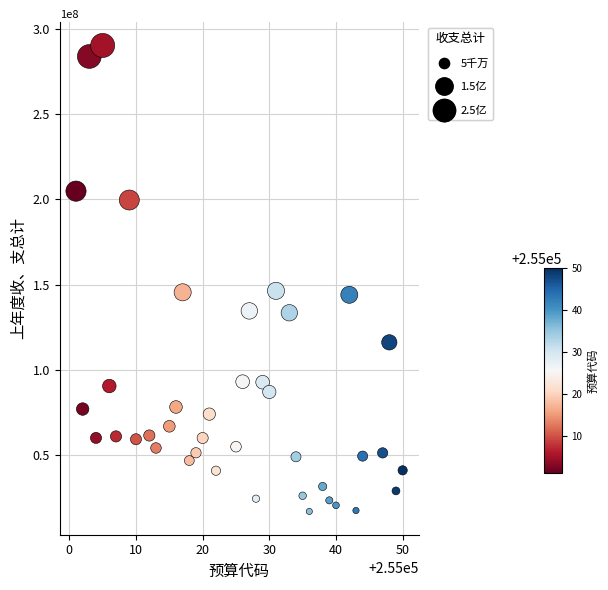

What is the range of X values (max minus min)?

49.0